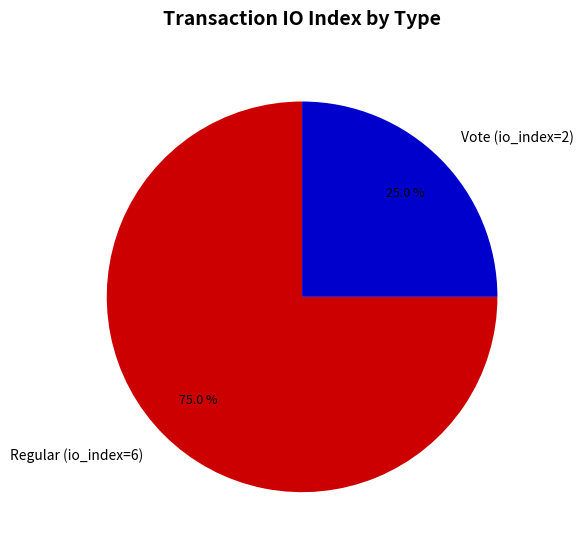

Is there any slice that represents more than half of the pie?

Yes